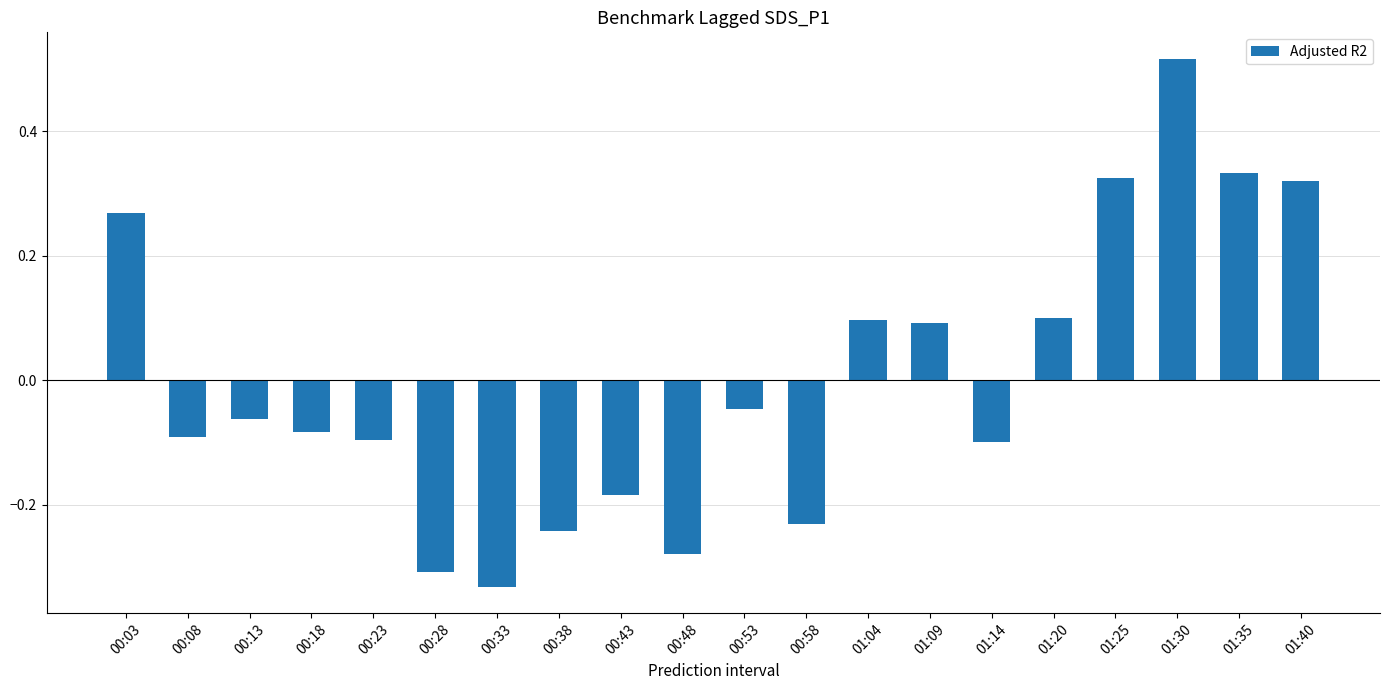

What is the label of the 20th bar from the left?

01:40